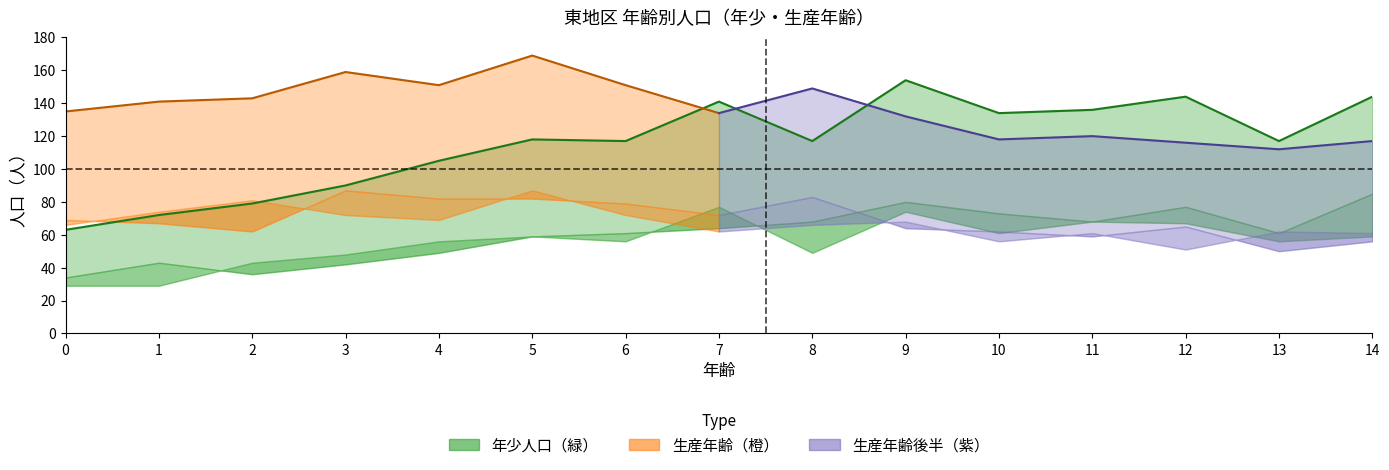

Does the chart have visible grid lines?

No